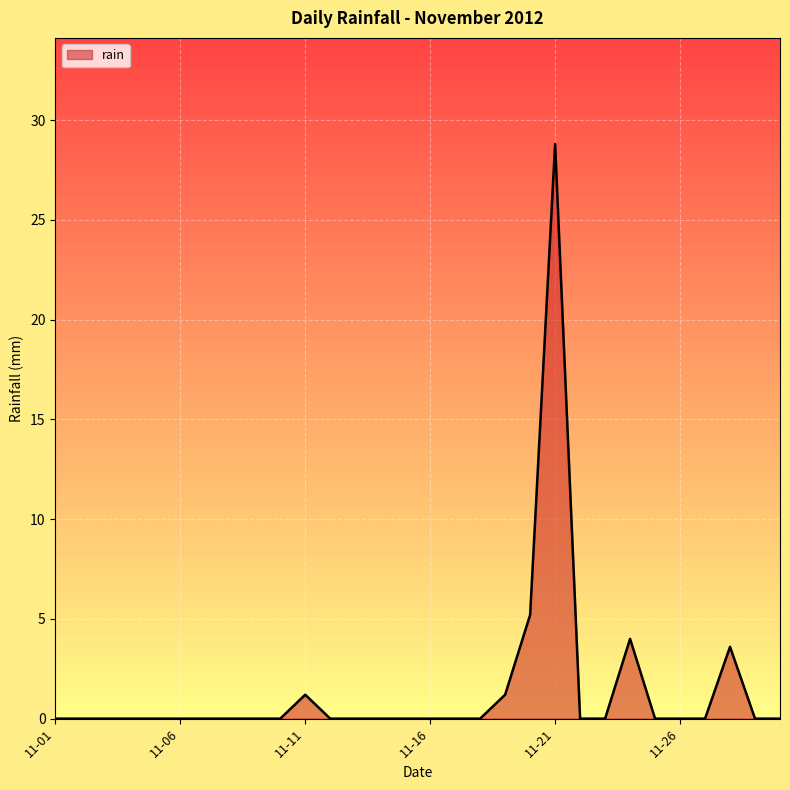

What is the maximum value shown in the chart?

28.8